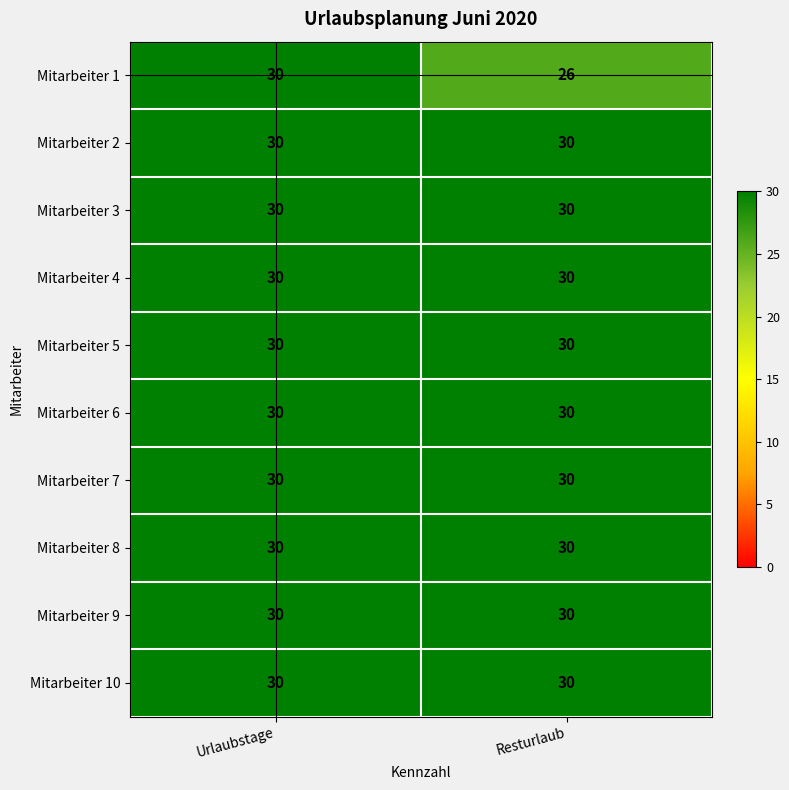

At which category is the sum across all series the highest?

Urlaubstage